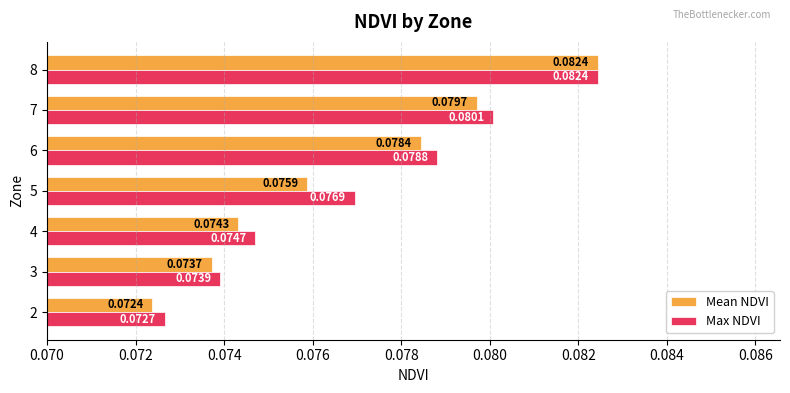

Rank the series at 6 from highest to lowest value.

Max NDVI, Mean NDVI